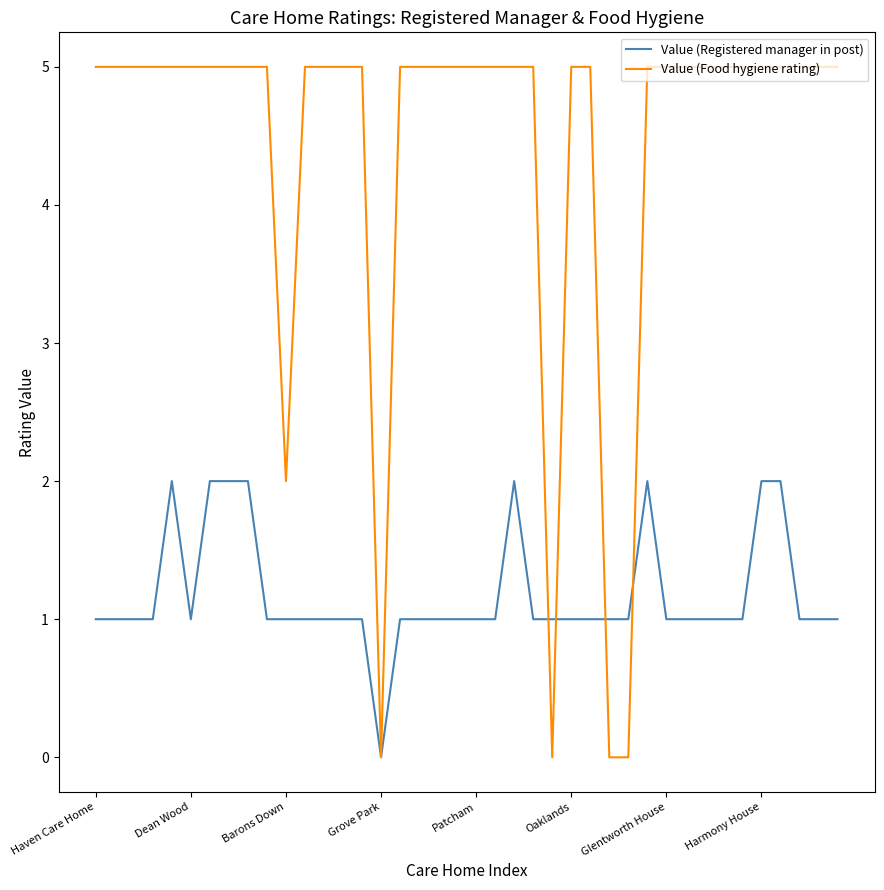

Count the Value (Registered manager in post) values in the range 1 to 2.

39